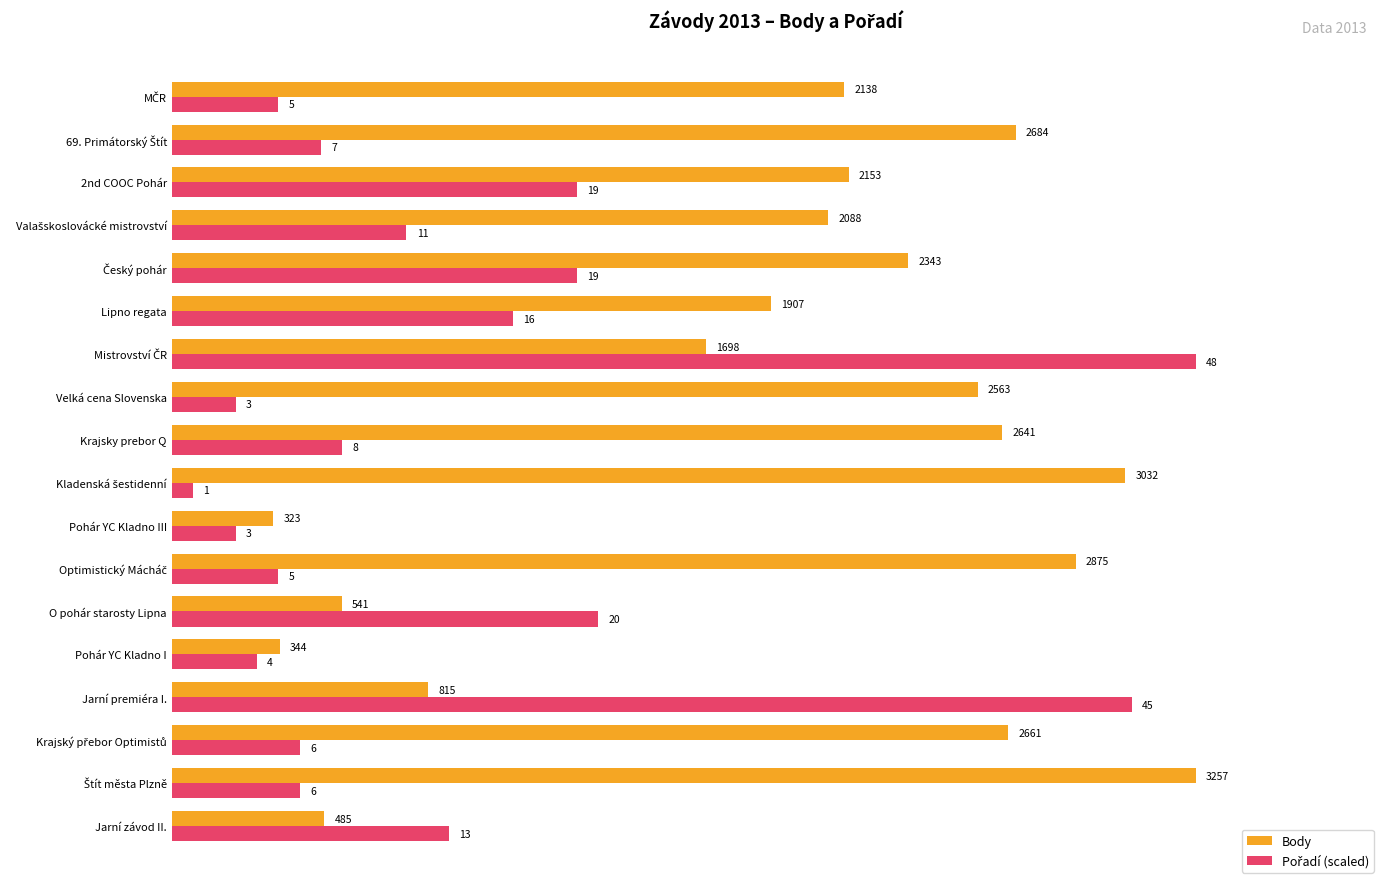

How many categories are shown in the chart?

18